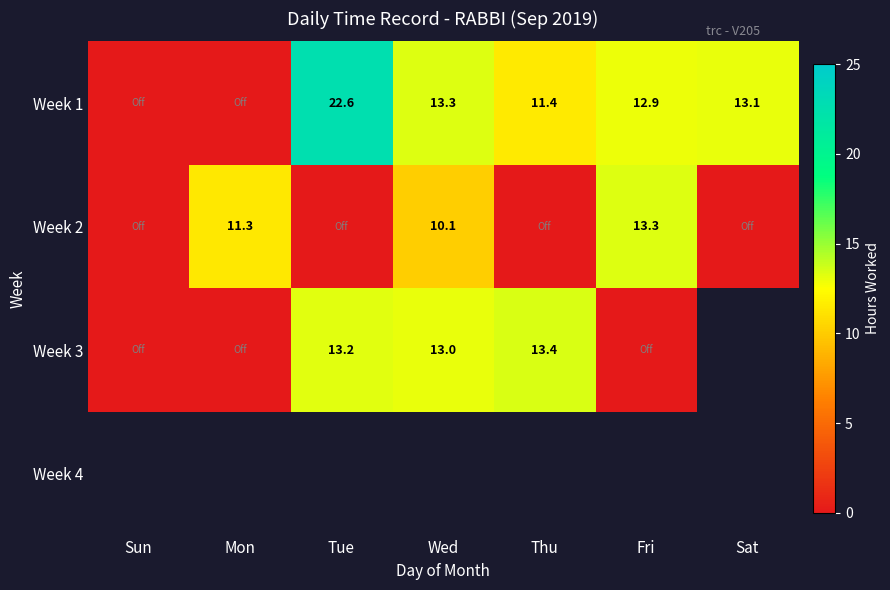

True or false: Week 2 has a value of 15.0 at Mon.

False